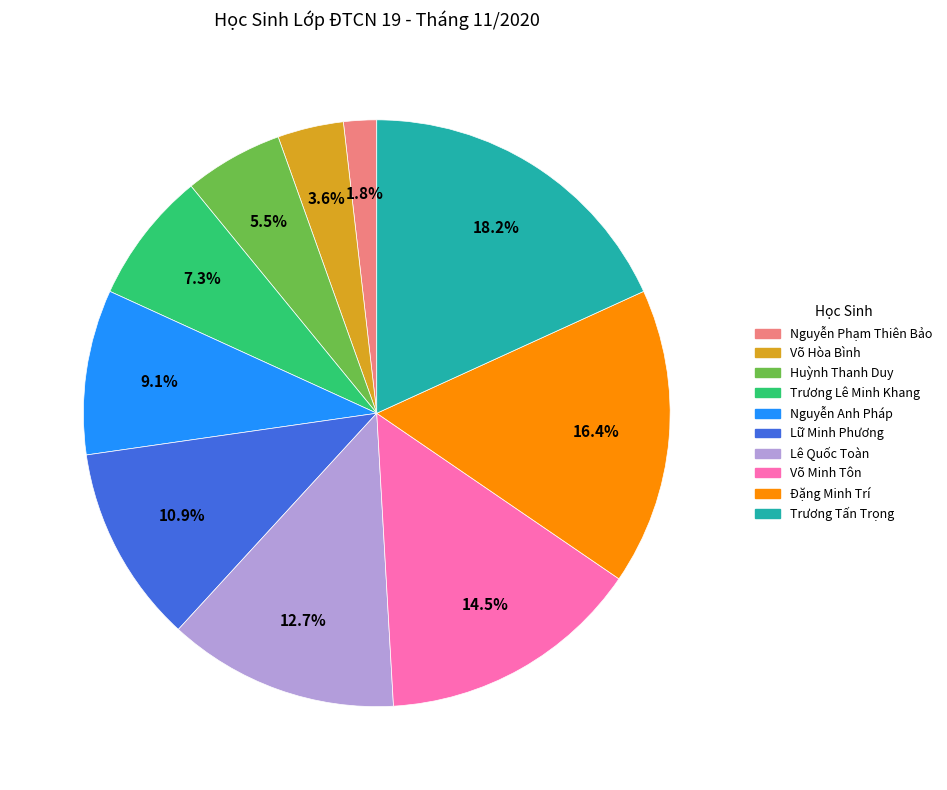

The Lê Quốc Toàn slice represents 13% of the pie. True or false?

True